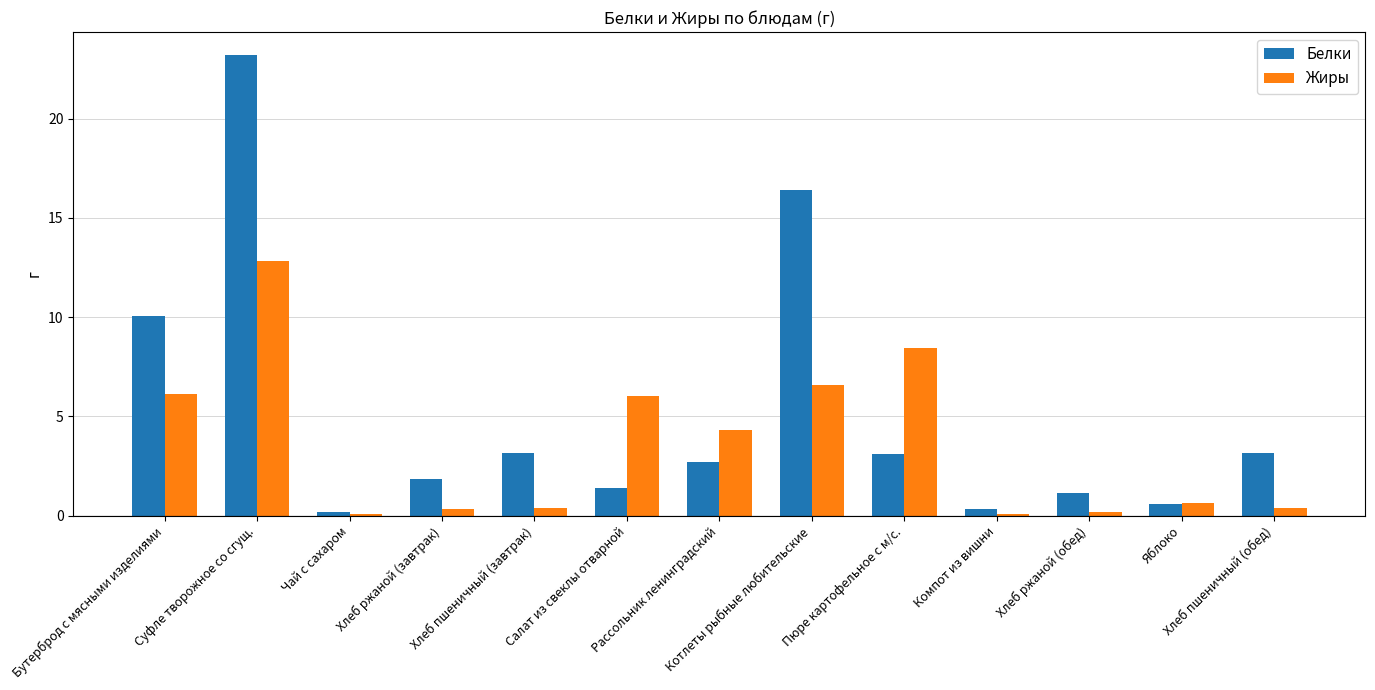

True or false: Жиры has a value of 10.3 at Бутерброд с мясными изделиями.

False